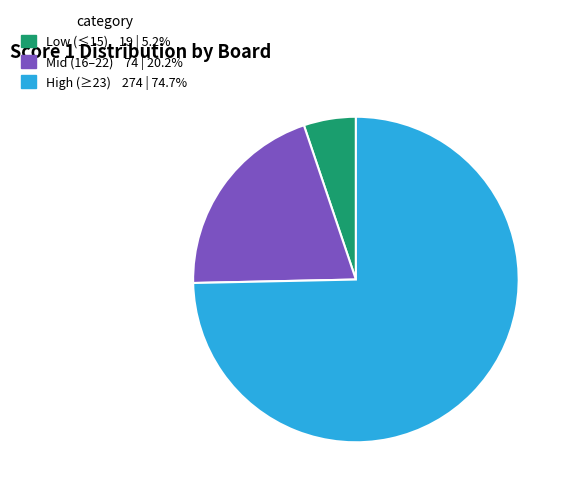

Does any single category account for the majority?

Yes